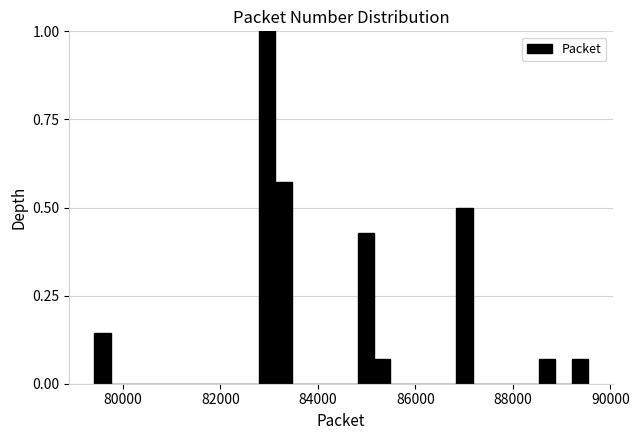

Around what value on the x-axis is the tallest bar? Give the approximate position of its centre, as read against the axis.

83000